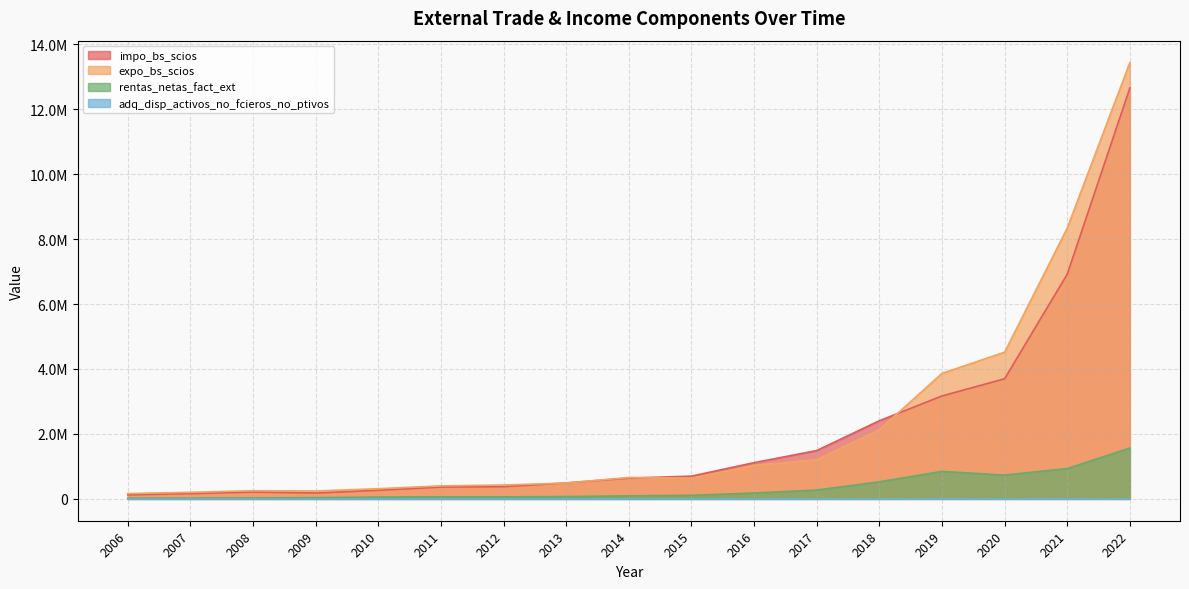

In adq_disp_activos_no_fcieros_no_ptivos, how many points are lower than both neighbors (excluding endpoints)?

3